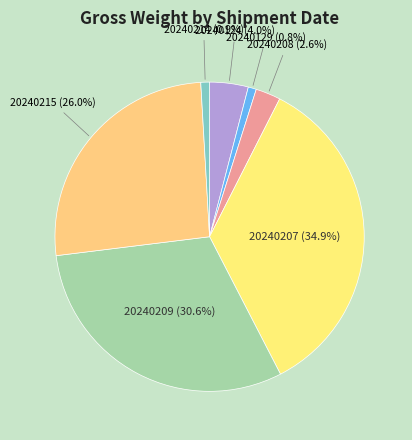

To the nearest percent, what is the average slice percentage?

14%